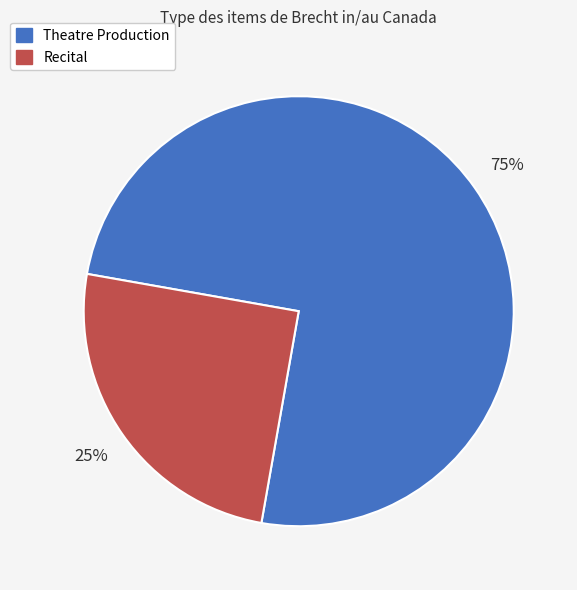

Is there a majority slice in this chart?

Yes